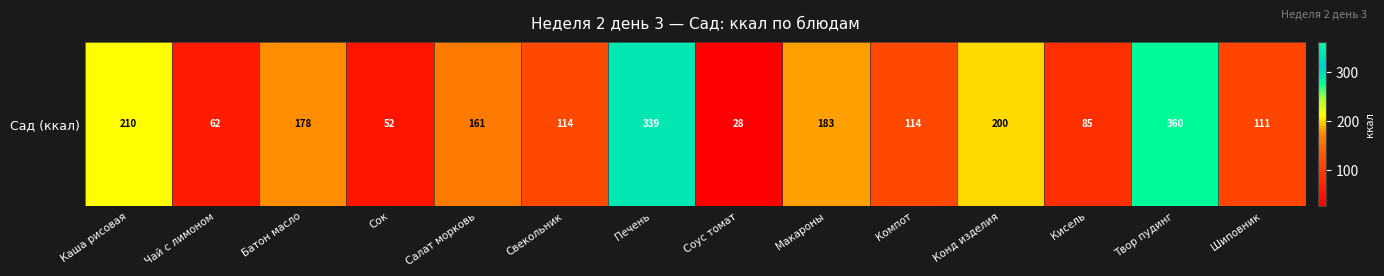

The chart shows a value of 40.6 at Соус томат. True or false?

False